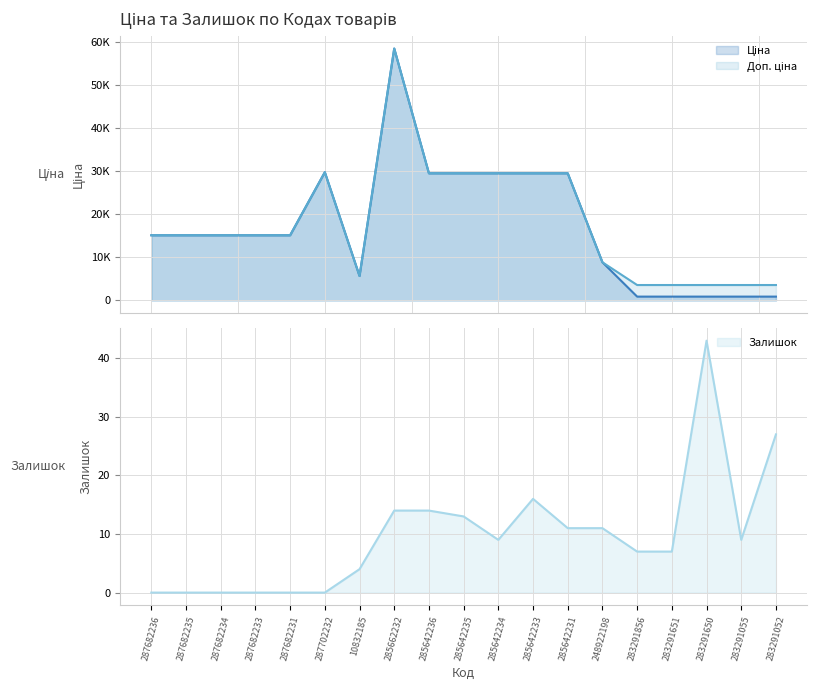

Where is the first local maximum for Доп. ціна?

287702232